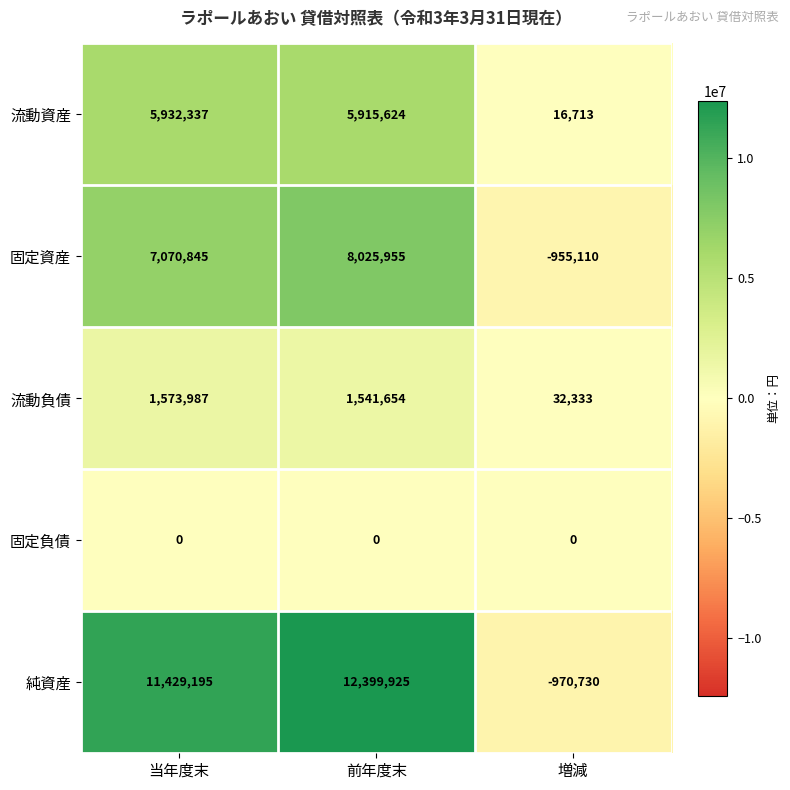

Between 前年度末 and 増減, which series saw the biggest shift?

純資産